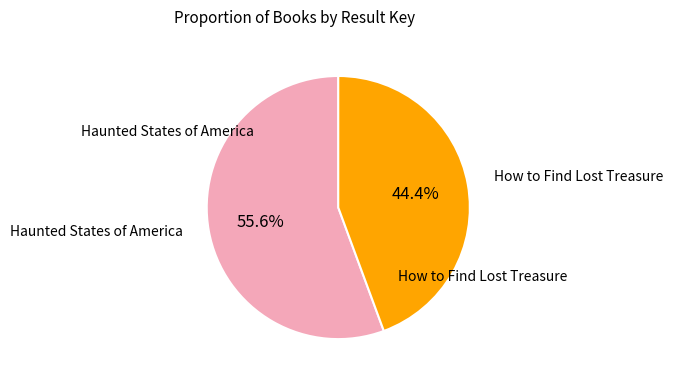

Is there a majority slice in this chart?

Yes